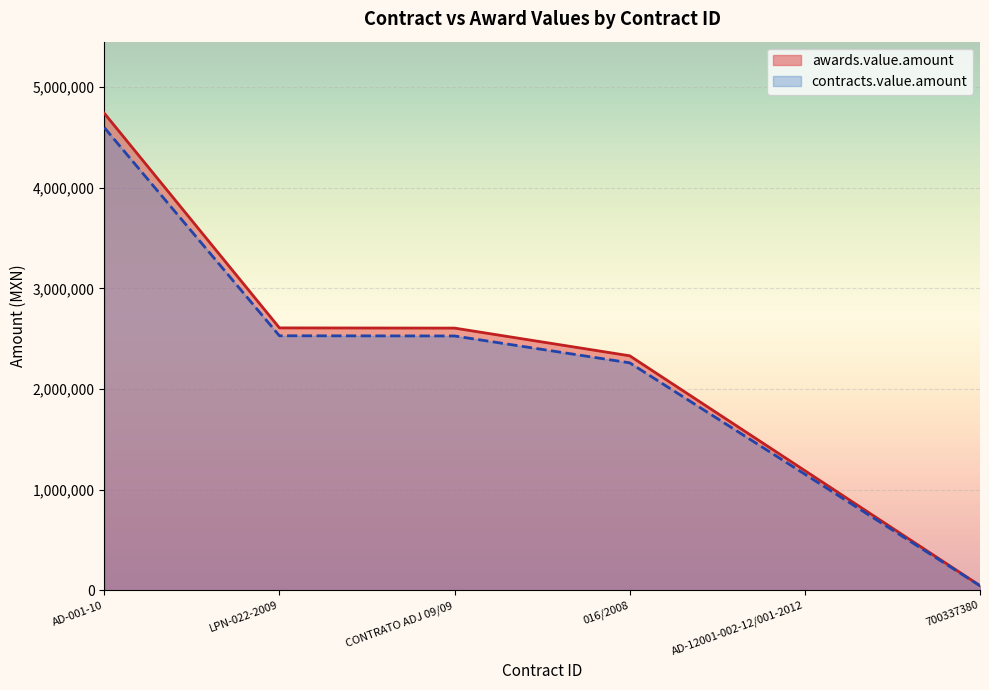

What is the difference between the contracts.value.amount values at 016/2008 and CONTRATO ADJ 09/09?

266876.7